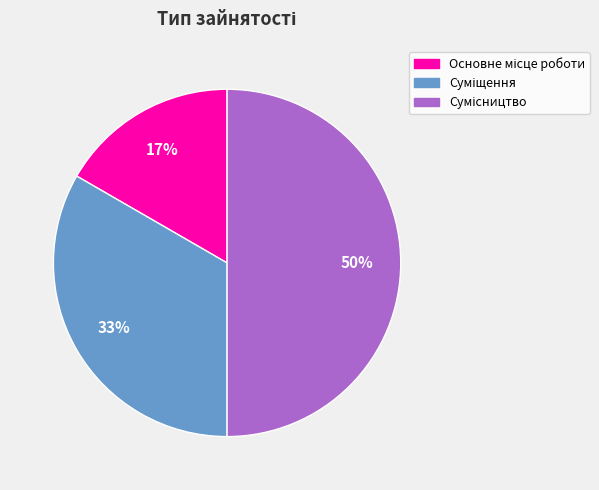

To the nearest percent, what is the difference between the largest and smallest slice percentages?

33%